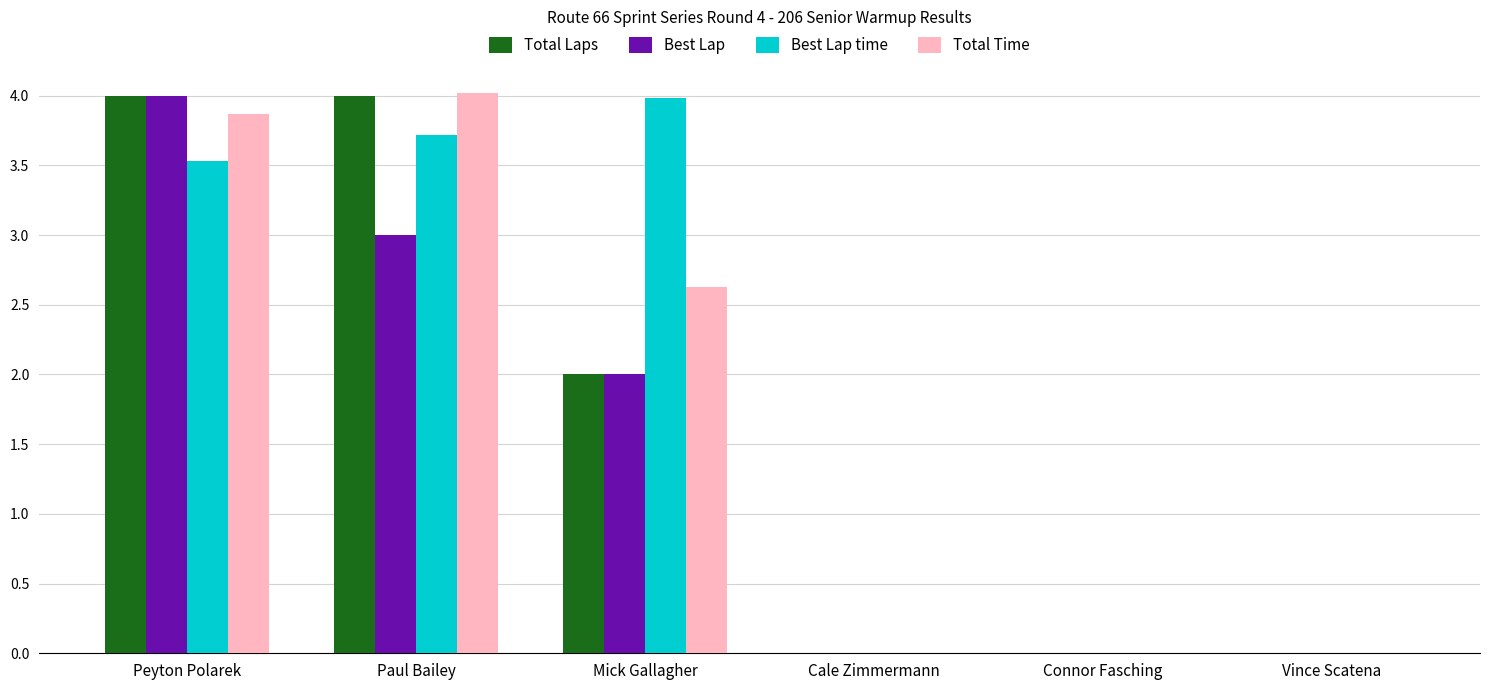

What is the maximum value shown in the chart?

4.0